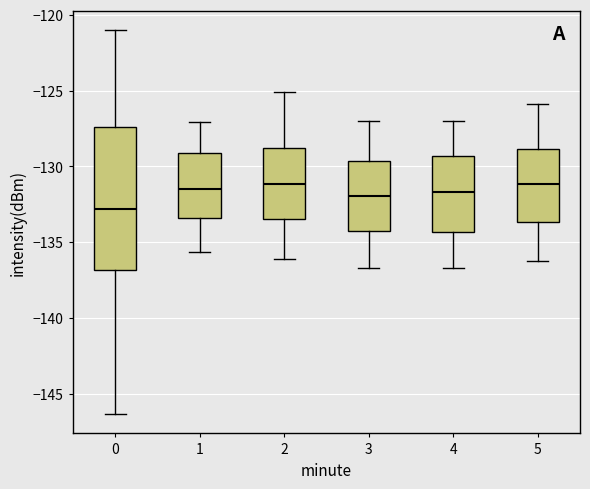

Reading left to right, transcribe this box plot: for each box, give where its median line is, the range the box spans, and where its two whiskers end, as read against the y-axis. The values are not printed on the chart, so give them approximately, as read against the axis.

0: median -133.0, box -137.0 to -127.5, whiskers -146.5 to -121.0
1: median -131.5, box -133.5 to -129.0, whiskers -135.5 to -127.0
2: median -131.0, box -133.5 to -129.0, whiskers -136.0 to -125.0
3: median -132.0, box -134.5 to -129.5, whiskers -136.5 to -127.0
4: median -131.5, box -134.5 to -129.5, whiskers -136.5 to -127.0
5: median -131.0, box -133.5 to -129.0, whiskers -136.0 to -126.0